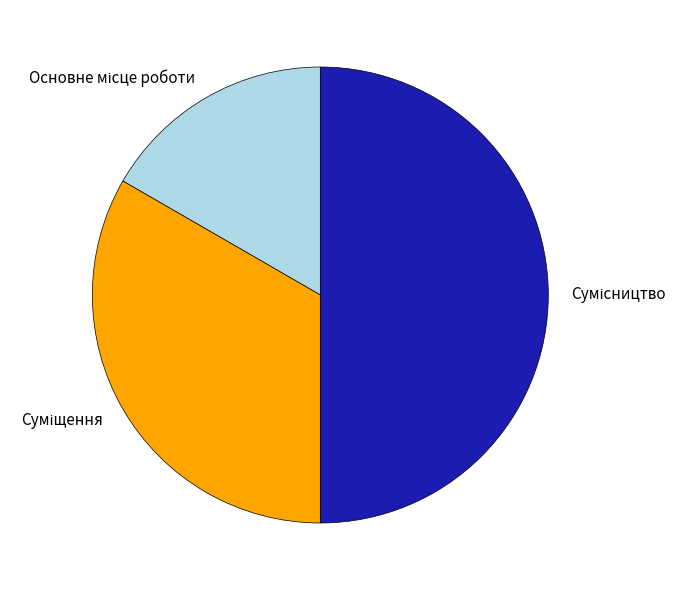

Approximately how many times larger is the value at Основне місце роботи compared to Суміщення?

0.5